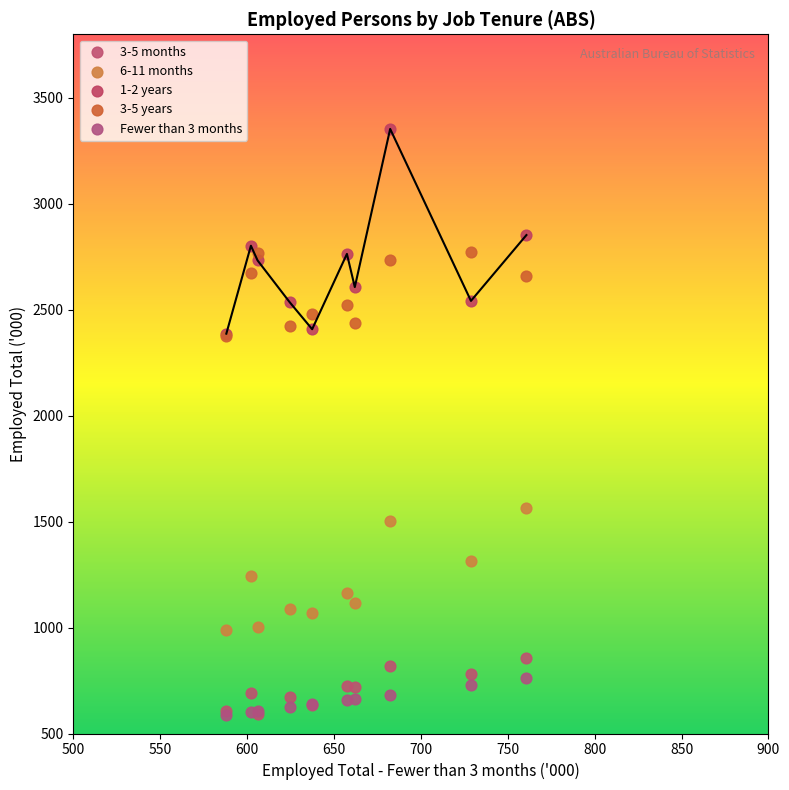

Which series contains the highest Y value?

1-2 years